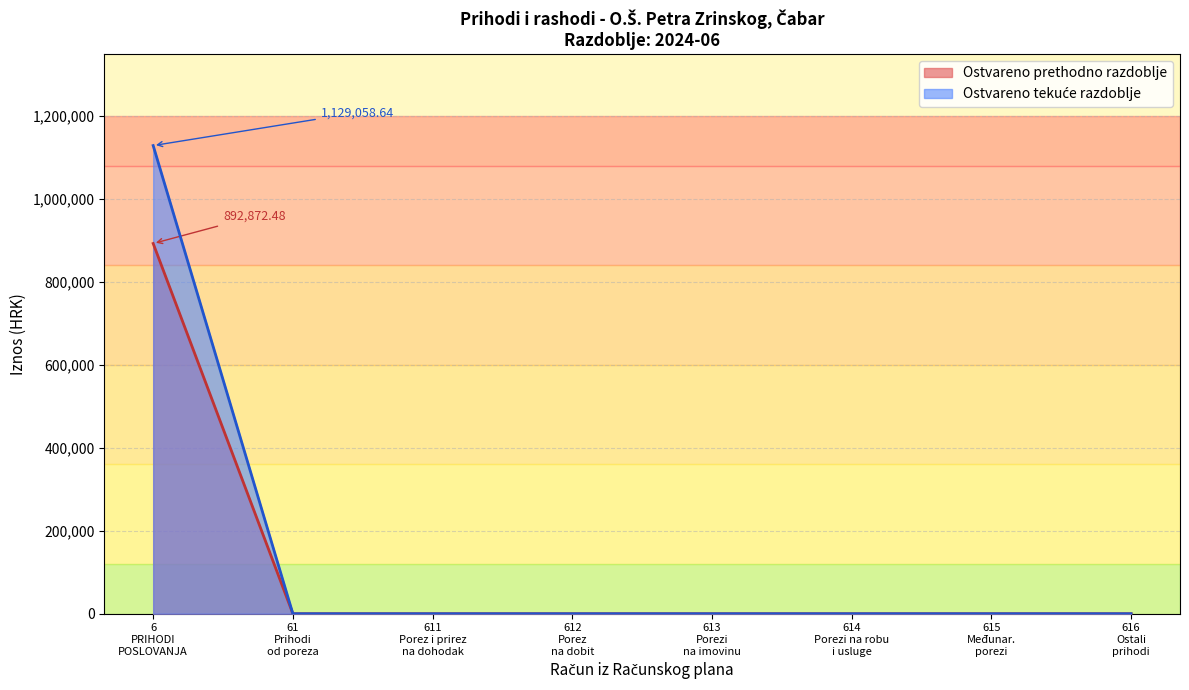

How many lines are shown in the chart?

2